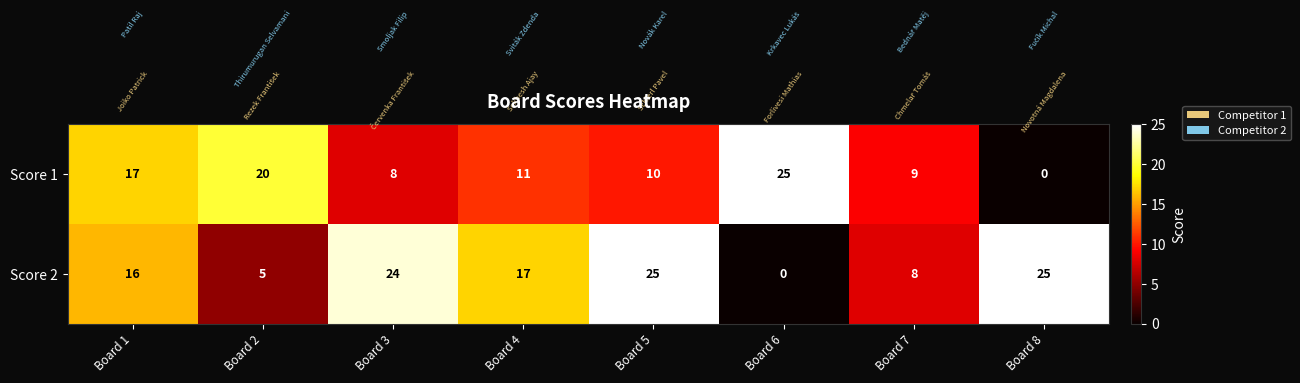

What is the spread (max minus min) of values at Board 3?

16